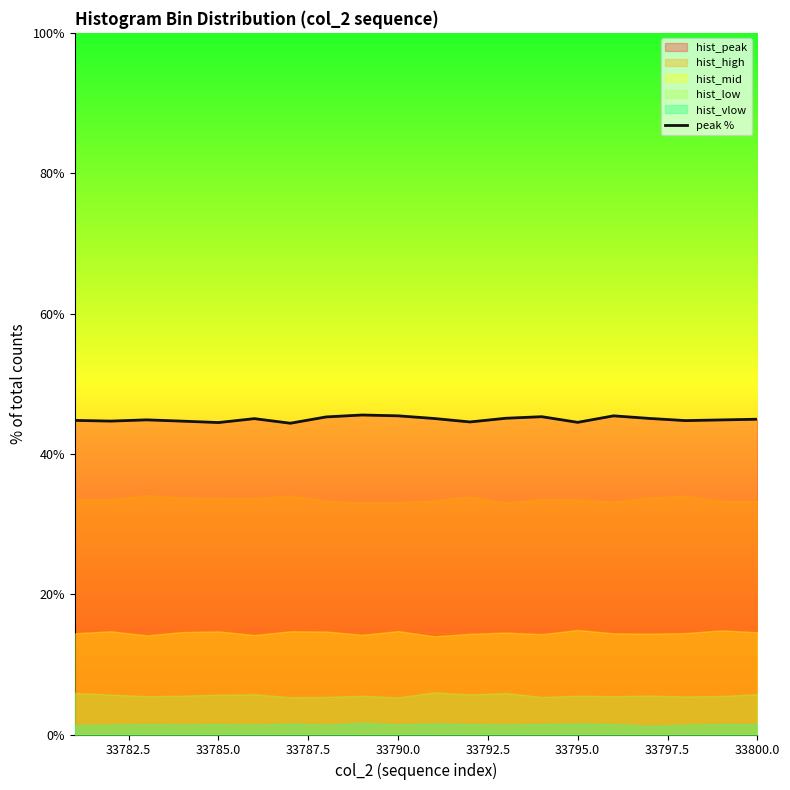

Reading left to right, extract all data points from this chart.

44.8	44.7	44.8	44.7	44.5	45.0	44.4	45.3	45.5	45.4	45.0	44.5	45.1	45.3	44.5	45.4	45.0	44.7	44.8	44.9